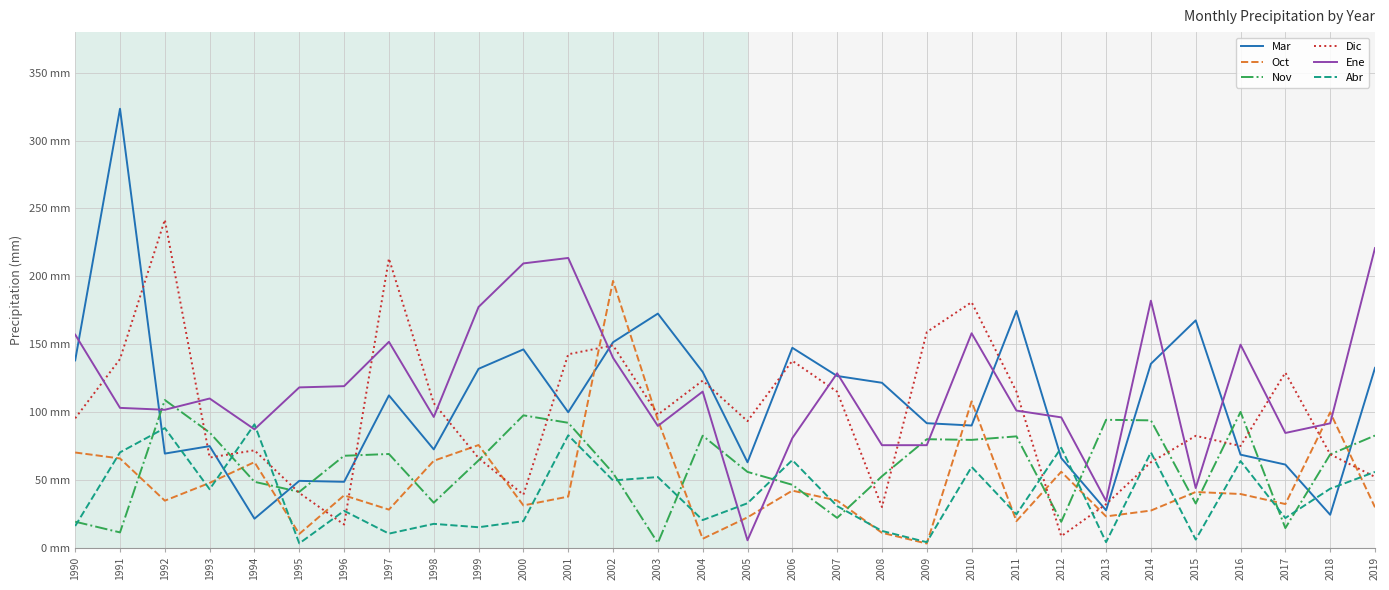

Does the chart have visible grid lines?

Yes